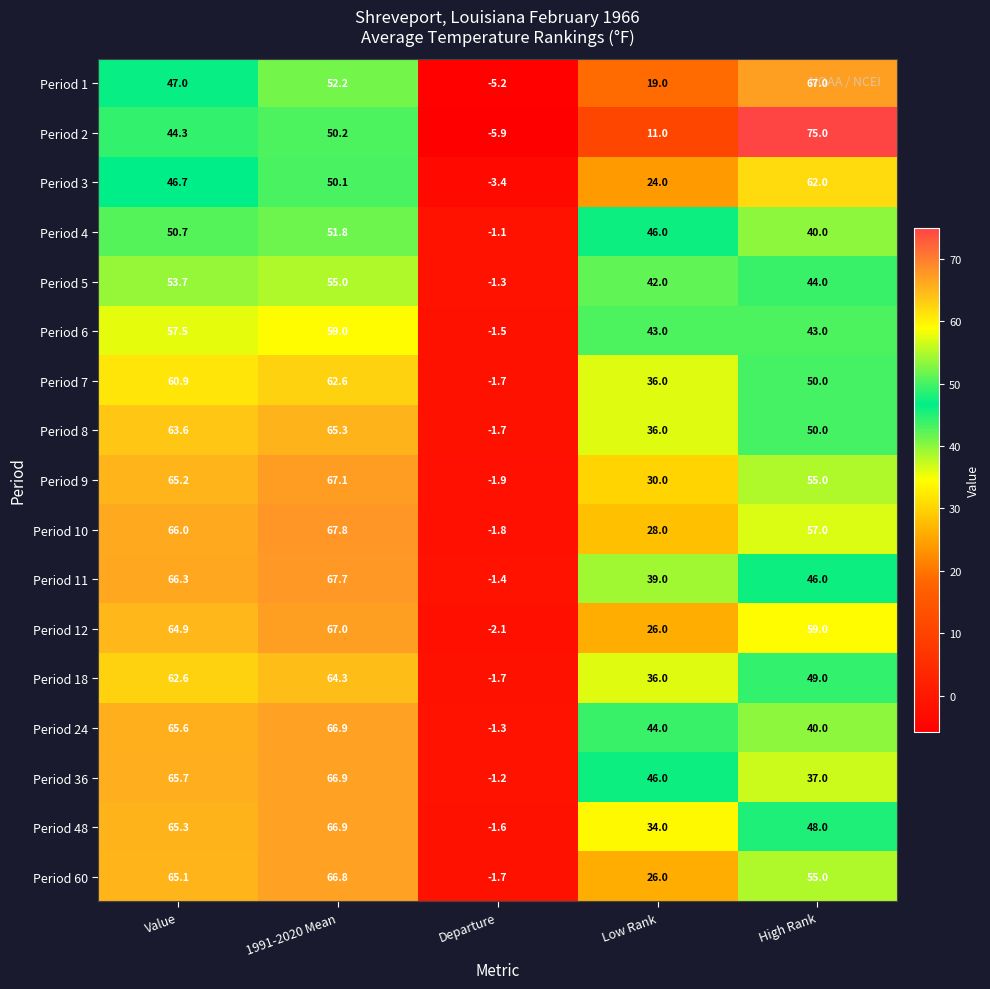

True or false: Period 11 has a value of 67.7 at 1991-2020 Mean.

True